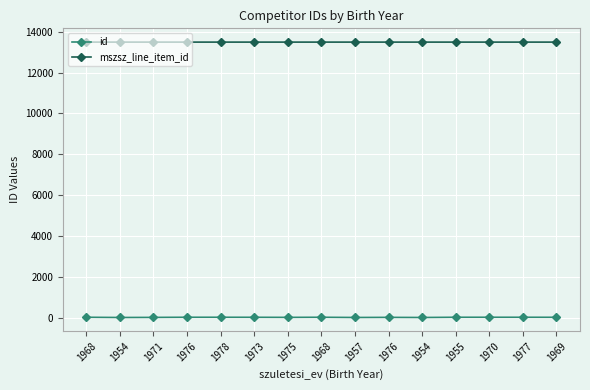

At how many categories does at least one series exceed 2513?

15